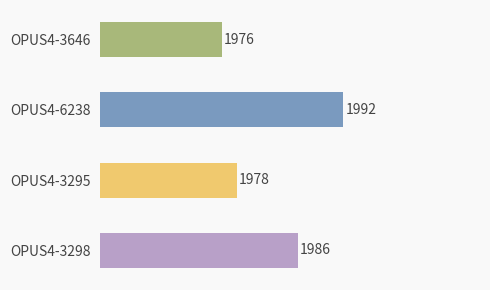

What is the maximum value shown in the chart?

1992